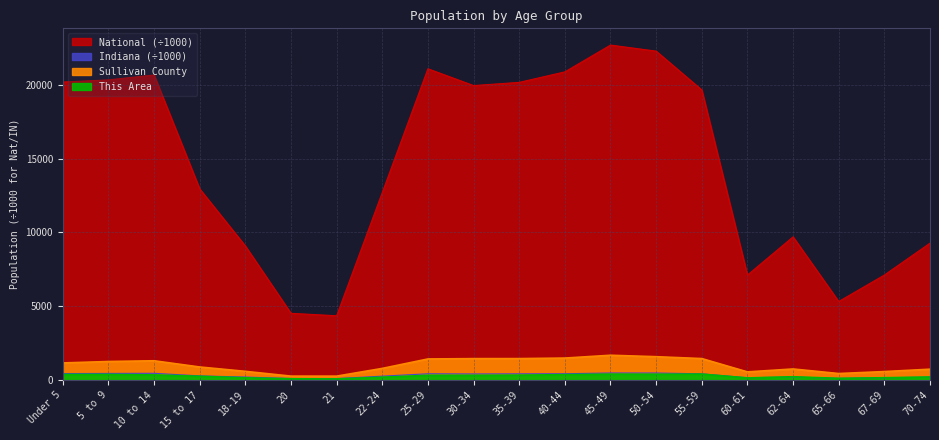

Which category has the lowest value across all series?

21